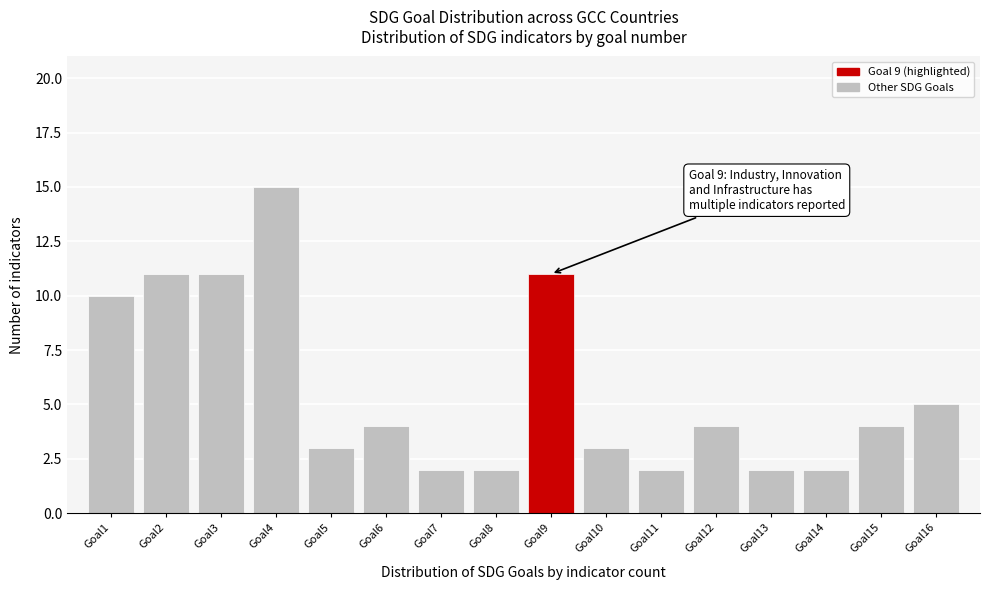

Reading left to right, list all the values displayed in this chart.

10	11	11	15	3	4	2	2	11	3	2	4	2	2	4	5